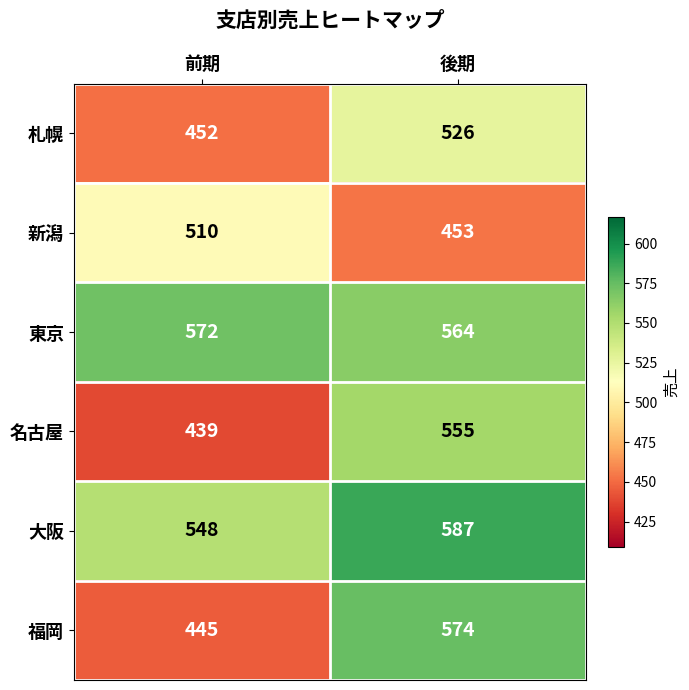

Which category has the highest value across all series?

後期